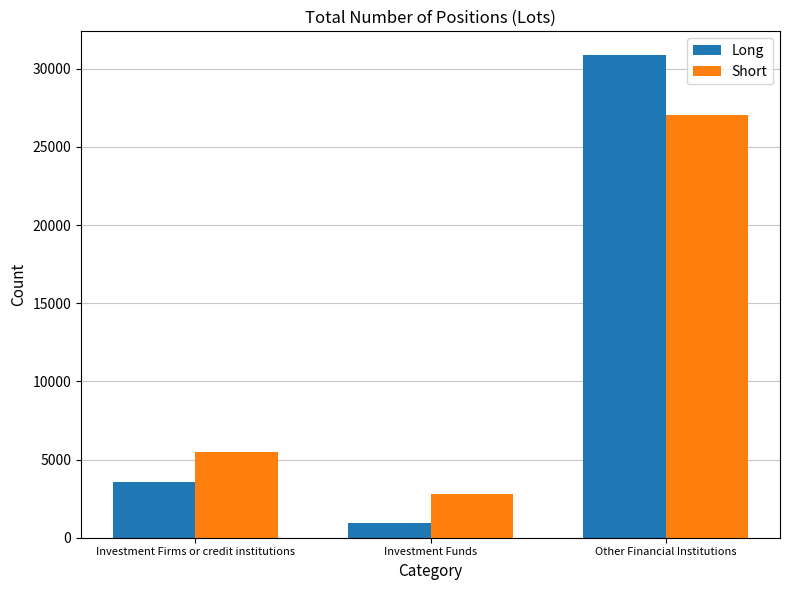

At which label does Long reach its minimum?

Investment Funds